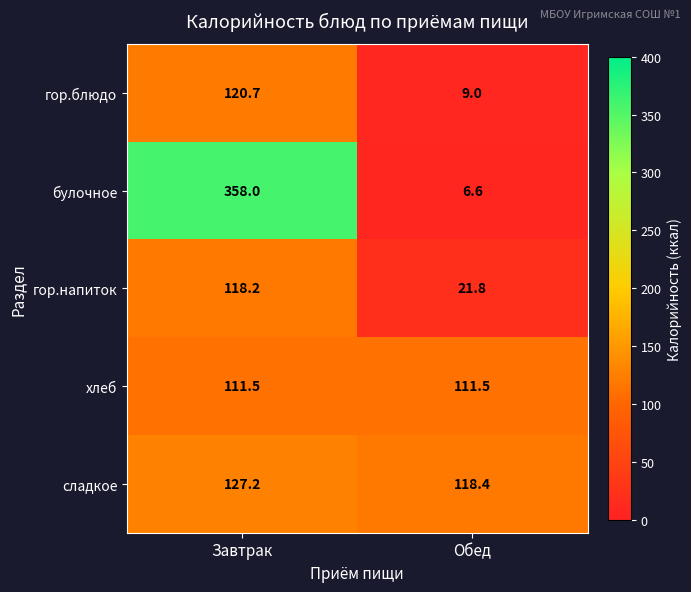

Is it true that гор.блюдо equals 175.1 at Завтрак?

False